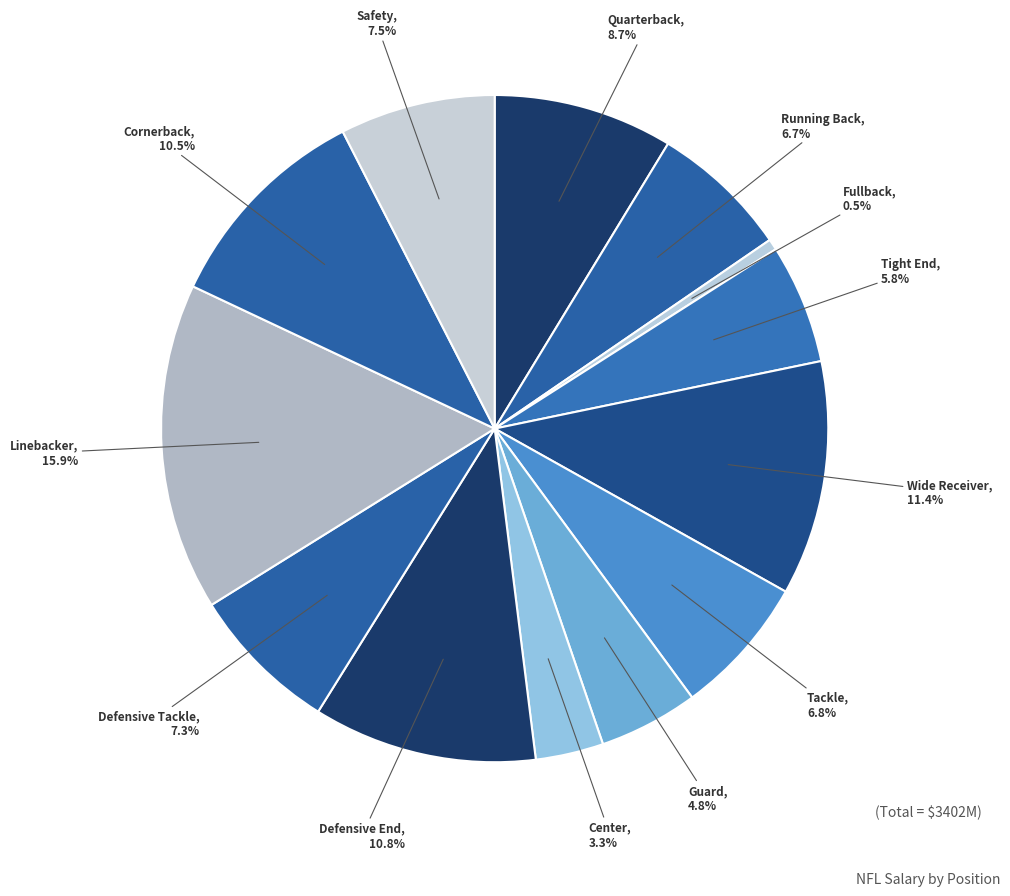

What portion of the pie excludes Fullback?

99.5%